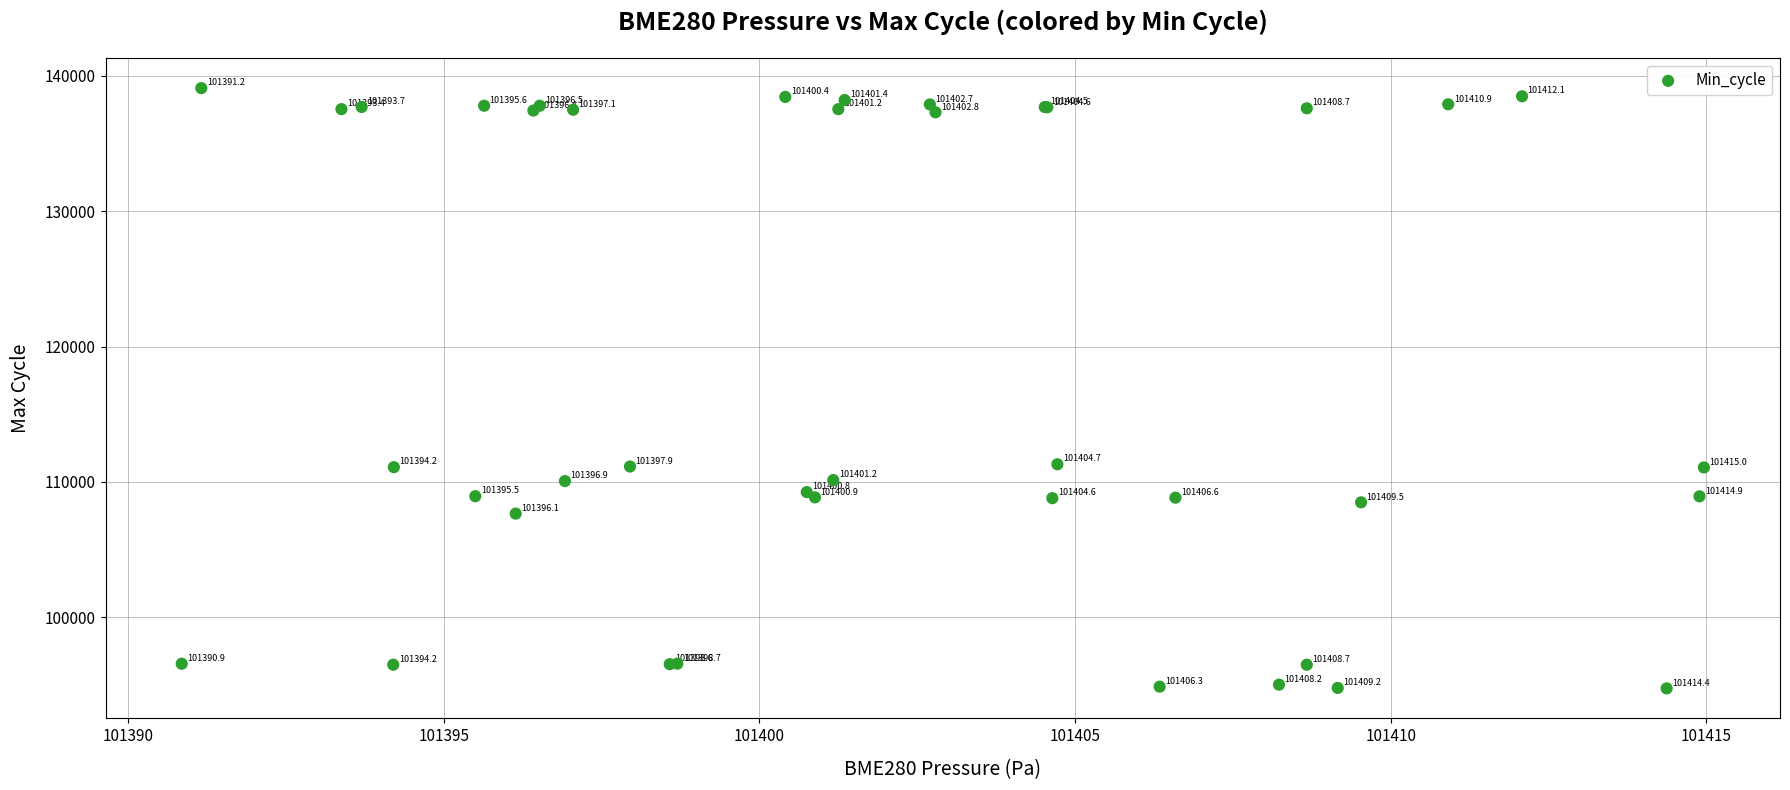

What Y value in the scatter plot is closest to 116915?

111297